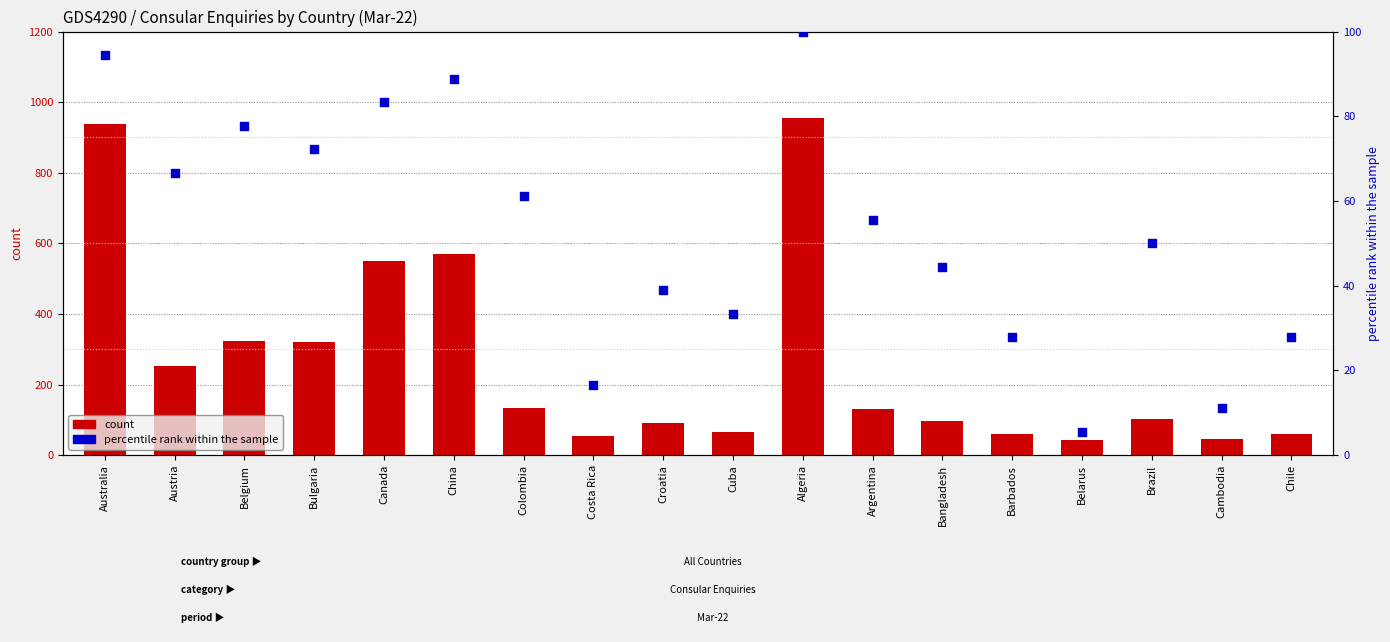

Which series has the largest total across all categories?

count